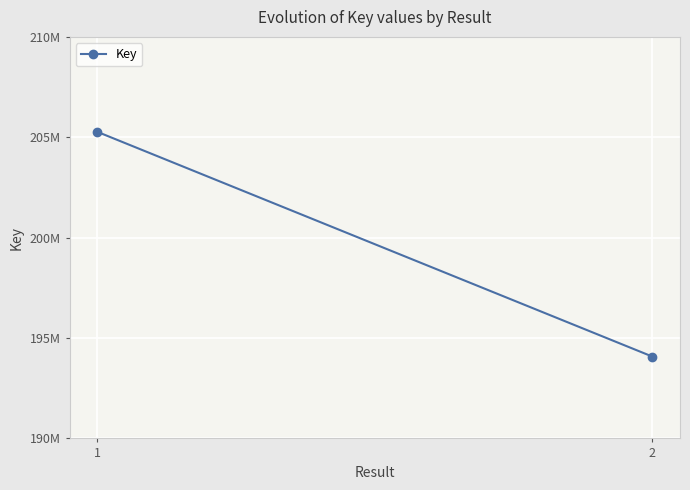

How many categories are shown in the chart?

2